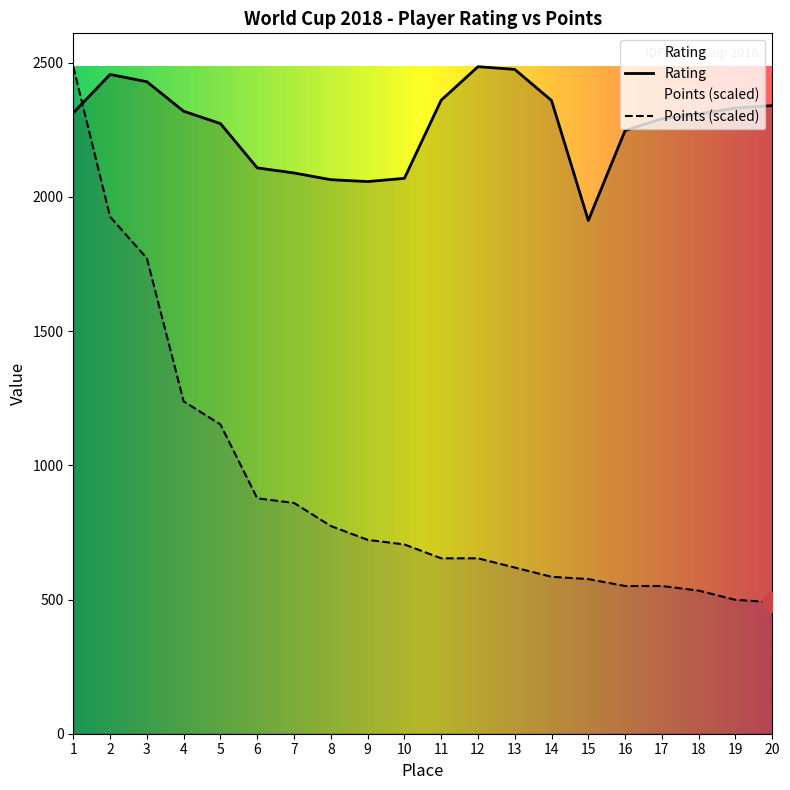

What is the total value across all series at 7?

2948.9